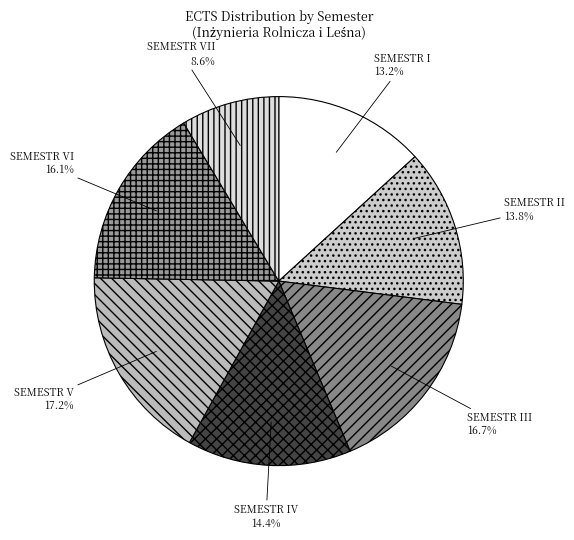

How many slices are in this pie chart?

7